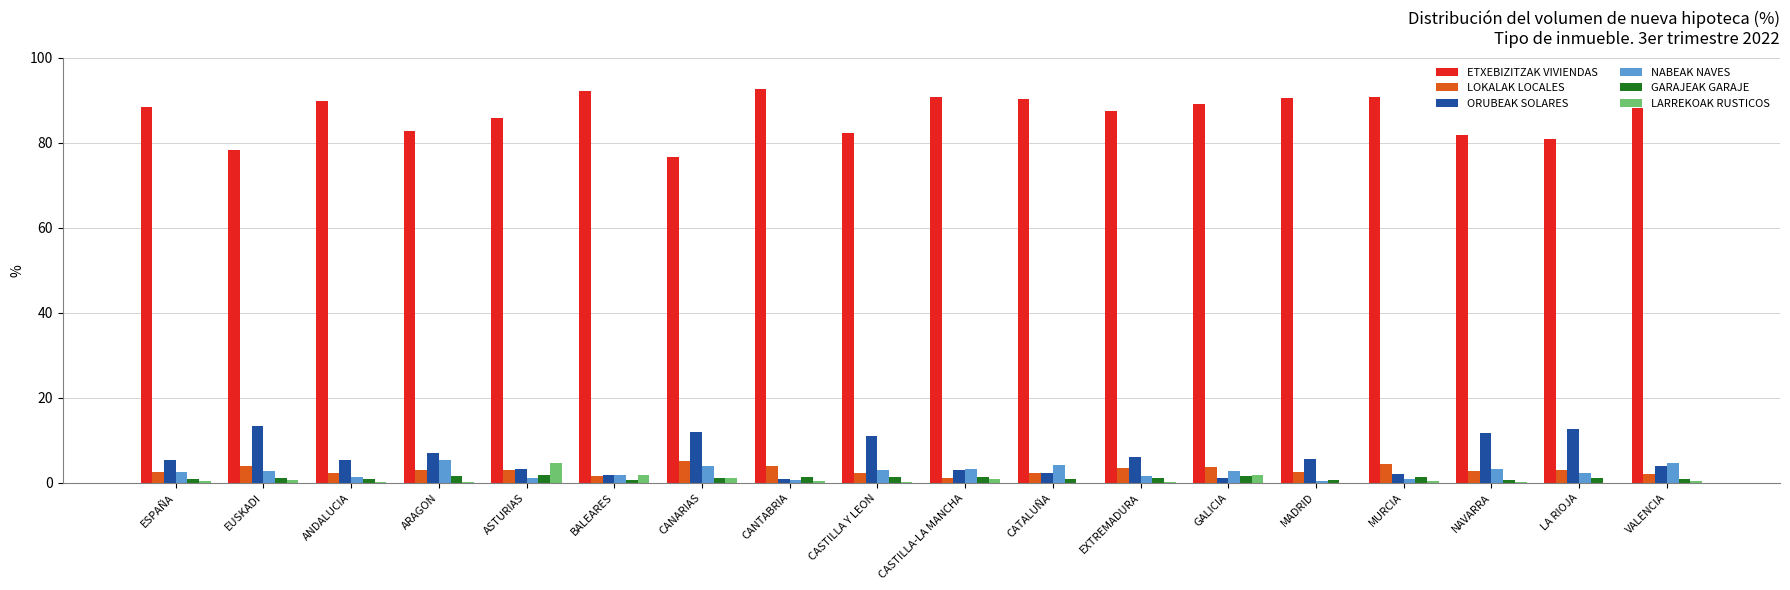

The ORUBEAK SOLARES series shows 2.3 at CATALUÑA. True or false?

True